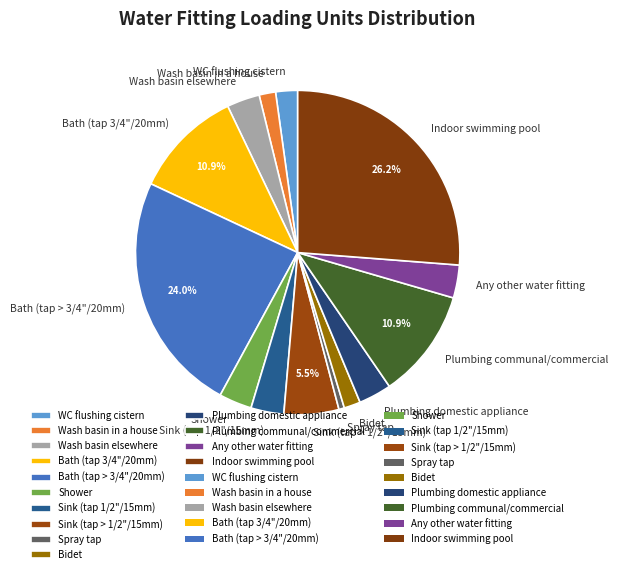

To the nearest percent, what is the average slice percentage?

7%